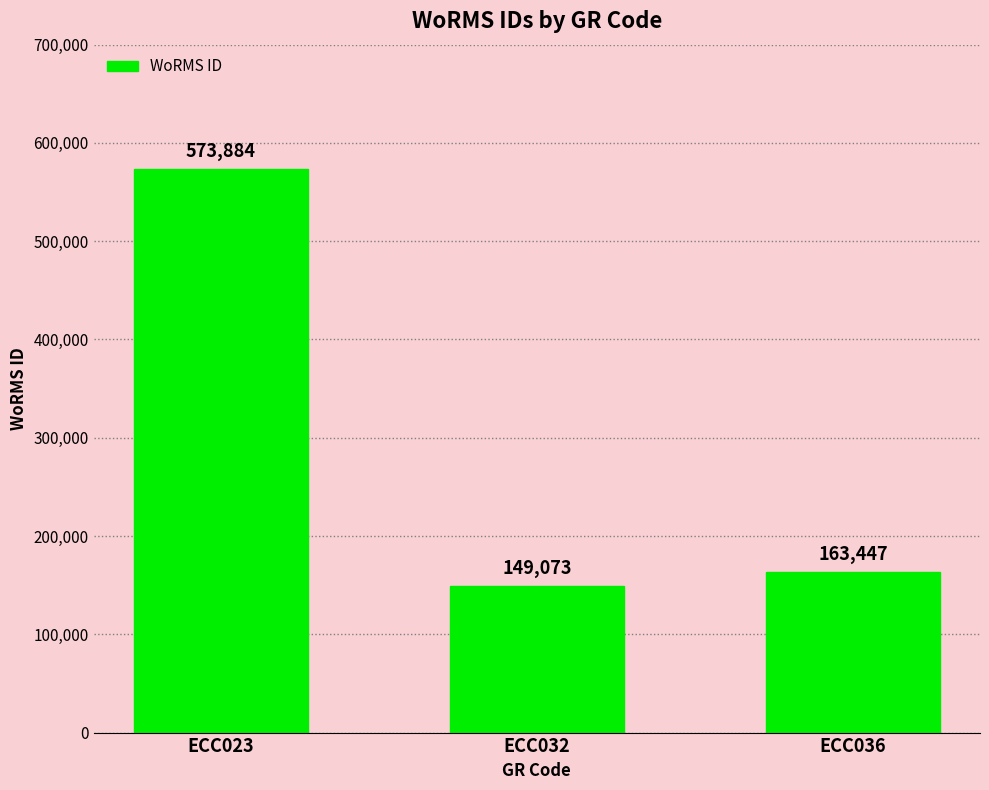

What is the value of the 1st bar from the left?

573884